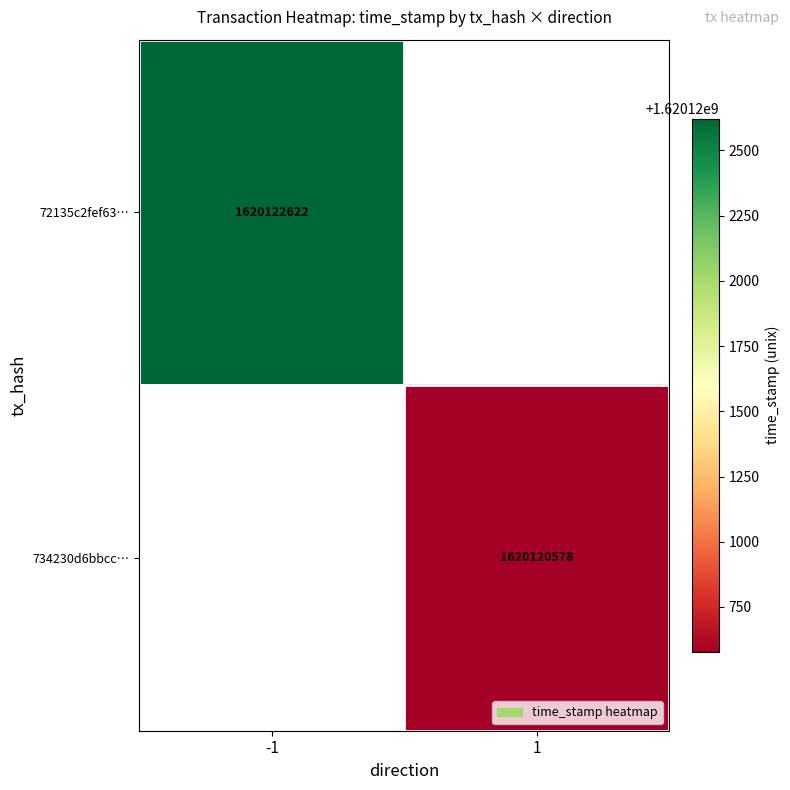

The value of 72135c2fef63… at -1 is 1620122622. True or false?

True